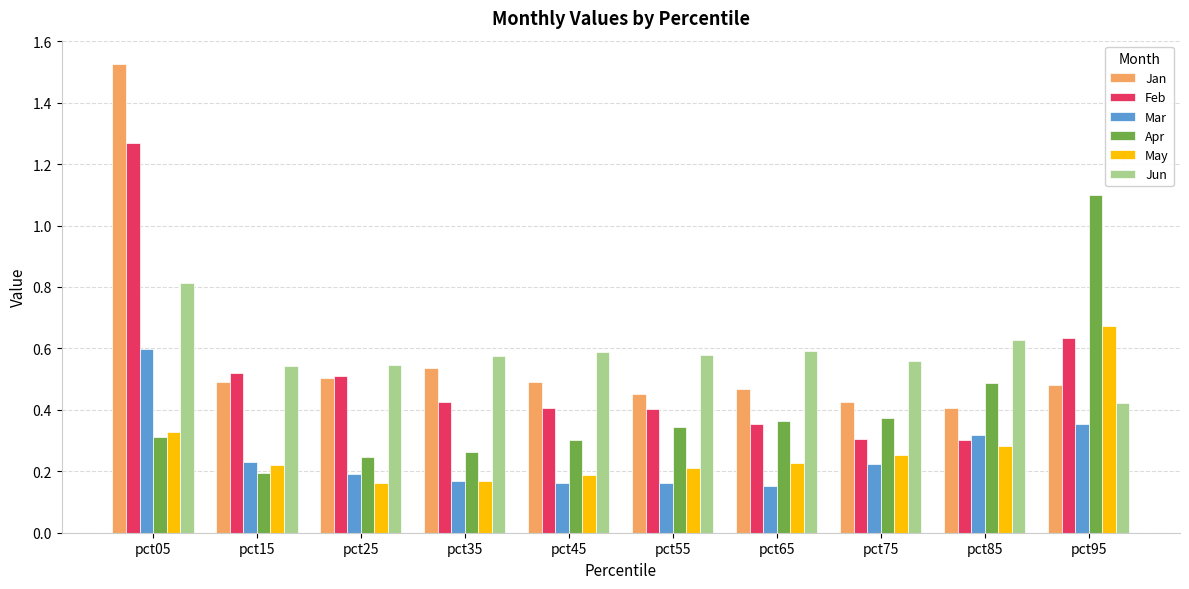

Is it true that Jun equals 0.3 at pct25?

False